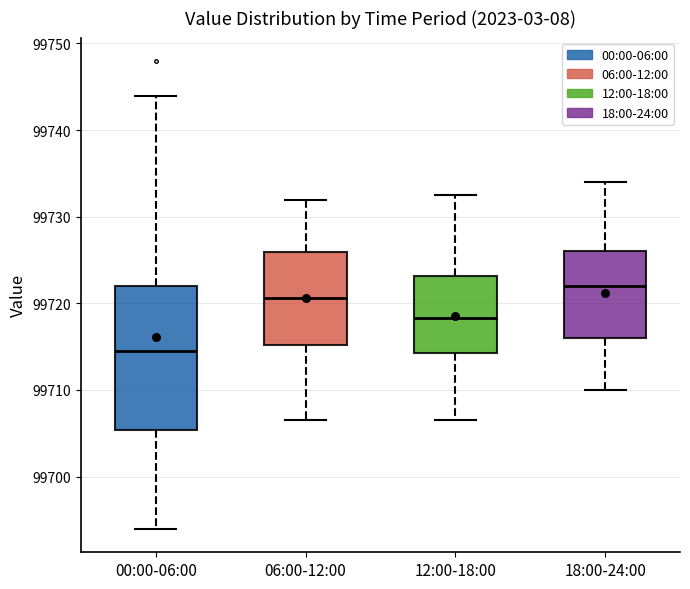

Which box is the tallest, from its lower edge to its upper edge?

00:00-06:00